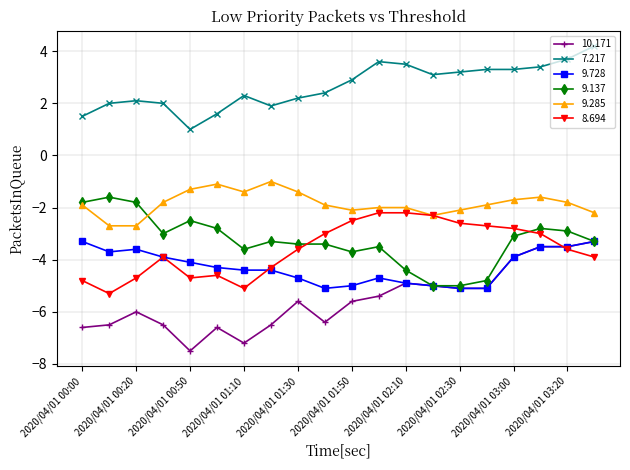

Does the chart have visible grid lines?

Yes